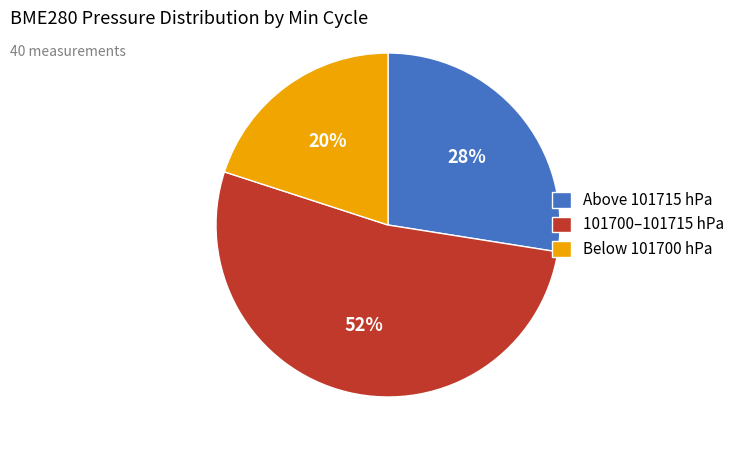

Which has a higher value, 101700–101715 hPa or Above 101715 hPa?

101700–101715 hPa